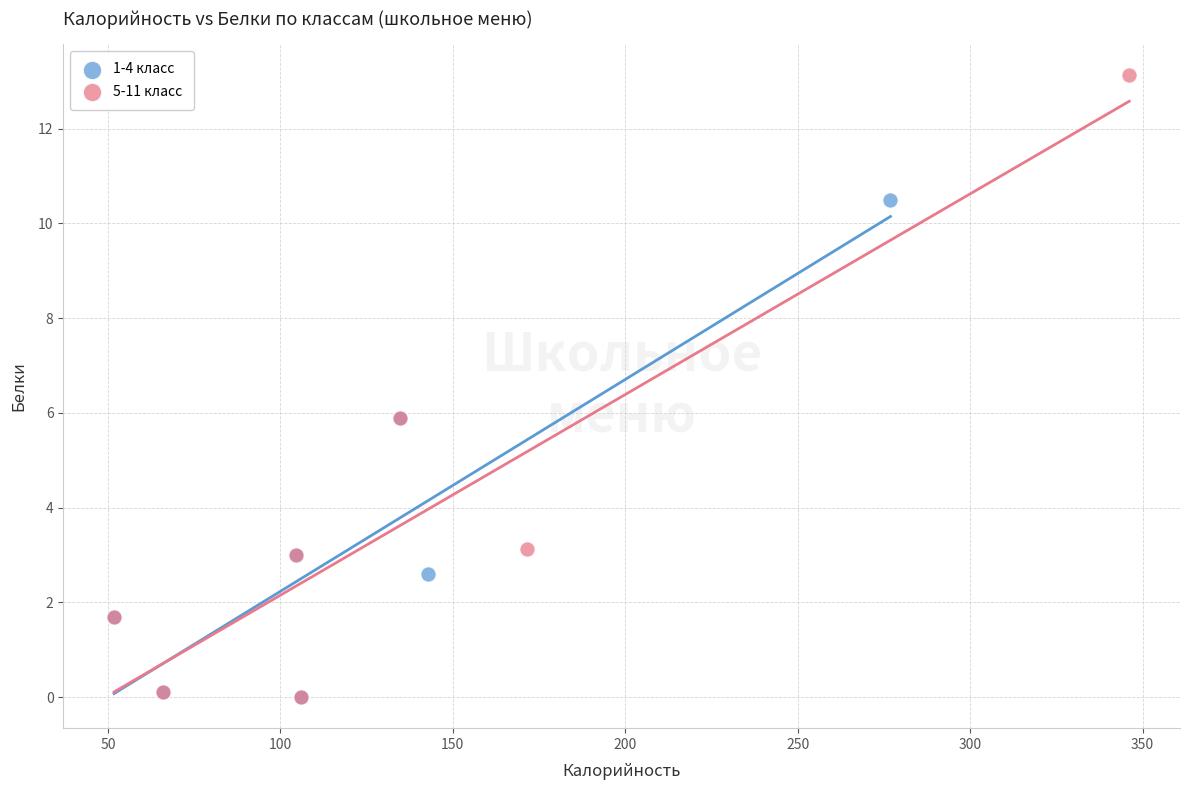

Which series reaches the maximum Y coordinate?

5-11 класс